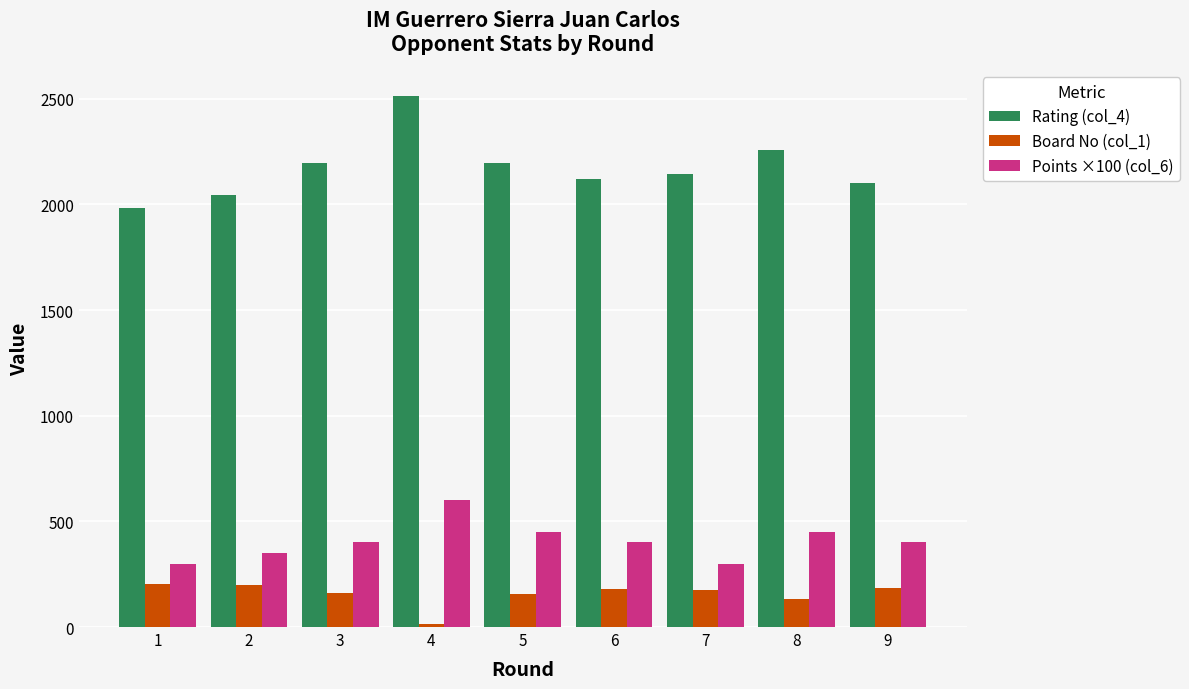

What is the sum of all Board No (col_1) values?

1405